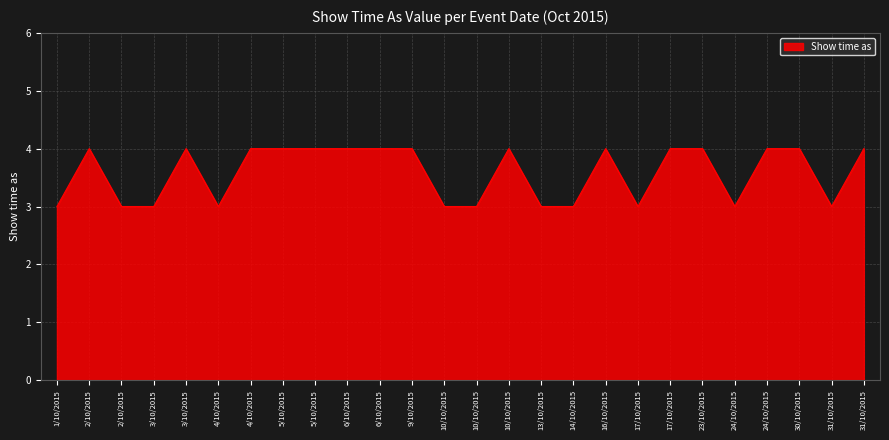

Reading left to right, extract all data points from this chart.

3	4	3	3	4	3	4	4	4	4	4	4	3	3	4	3	3	4	3	4	4	3	4	4	3	4